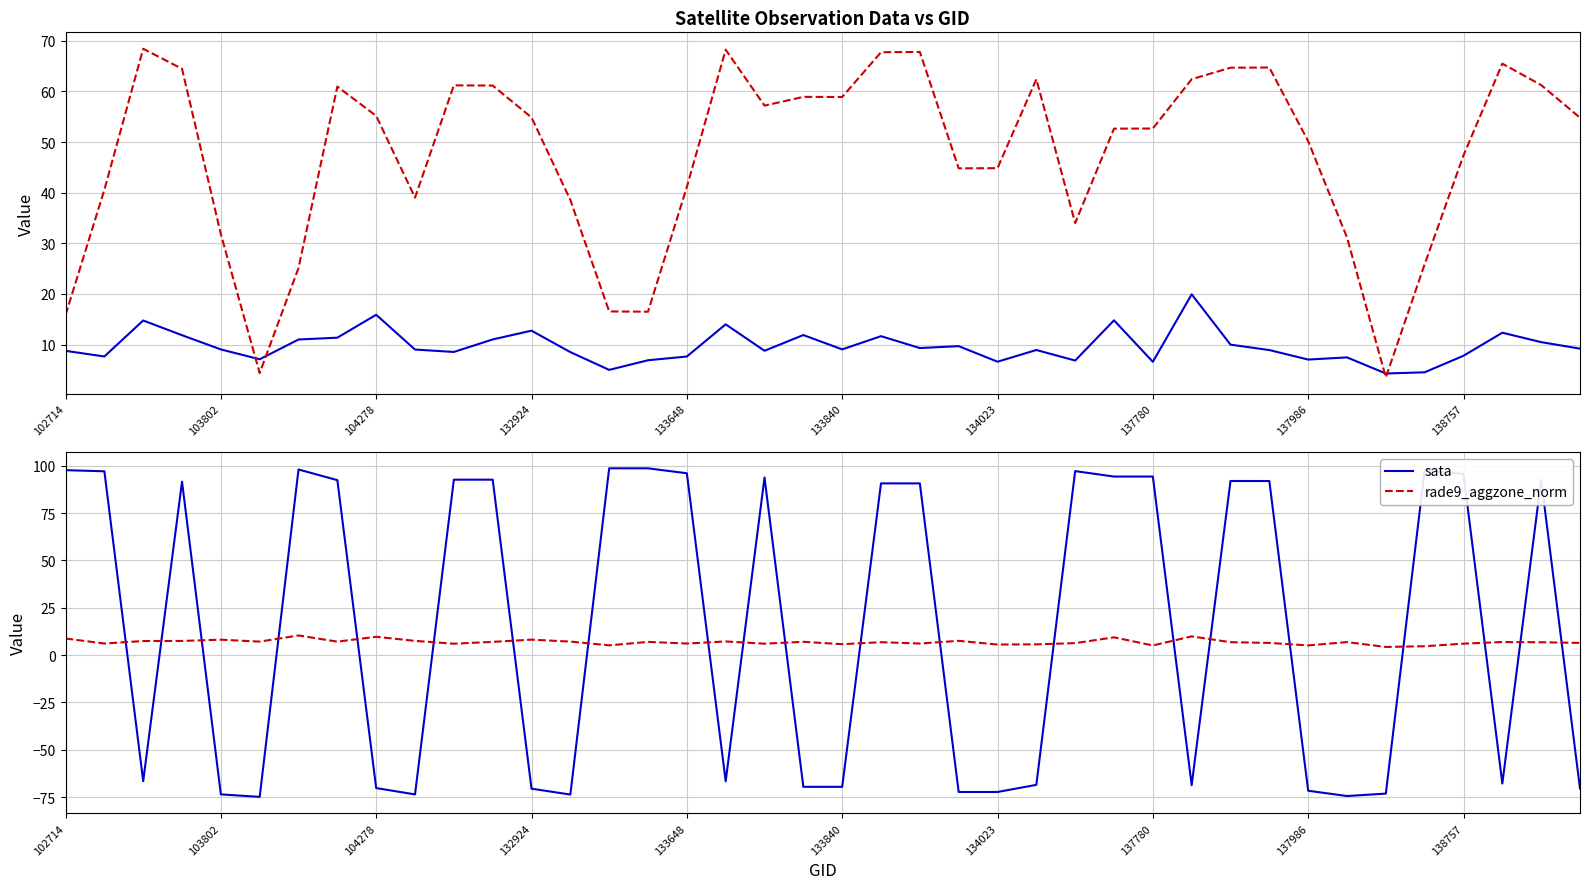

Which series ends up on top after the final intersection of sata and rade9_aggzone_norm?

rade9_aggzone_norm